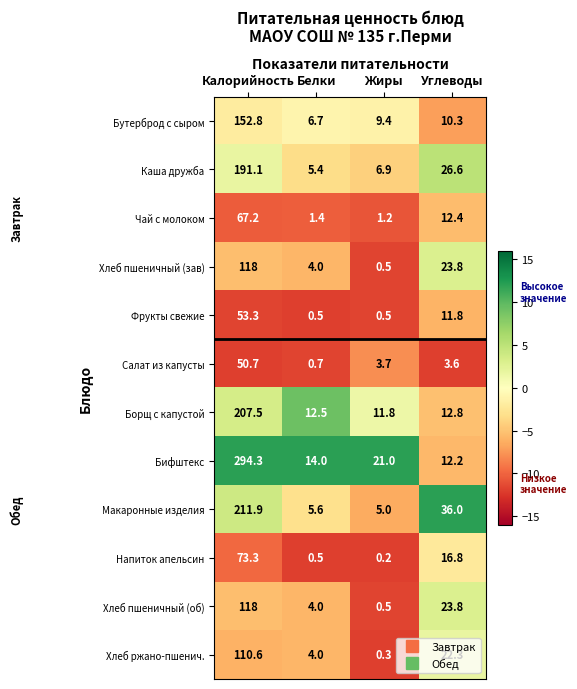

Where is Бутерброд с сыром nearest to the value 79?

Углеводы